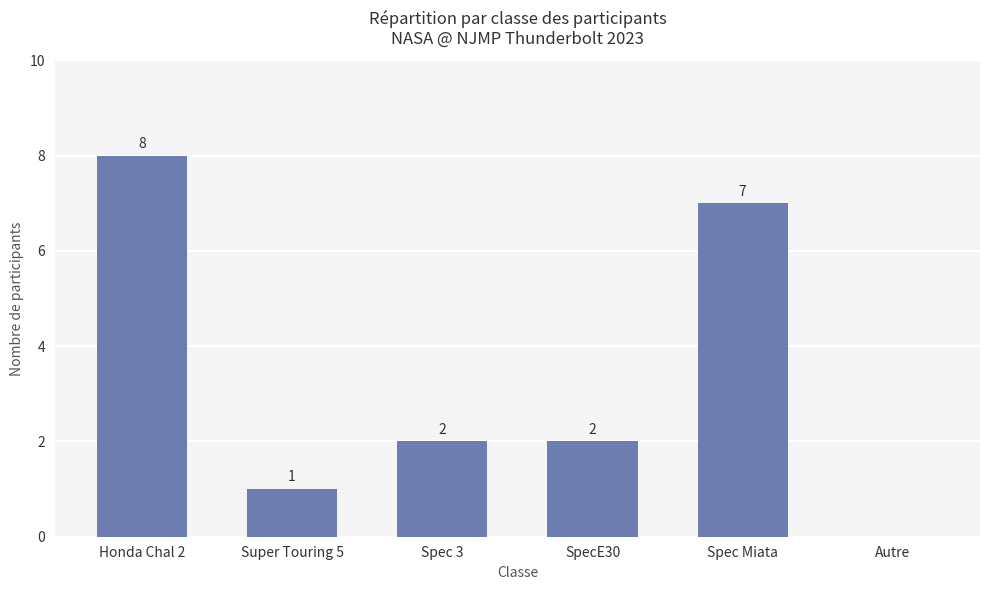

True or false: the data shows 2 at Spec 3.

True